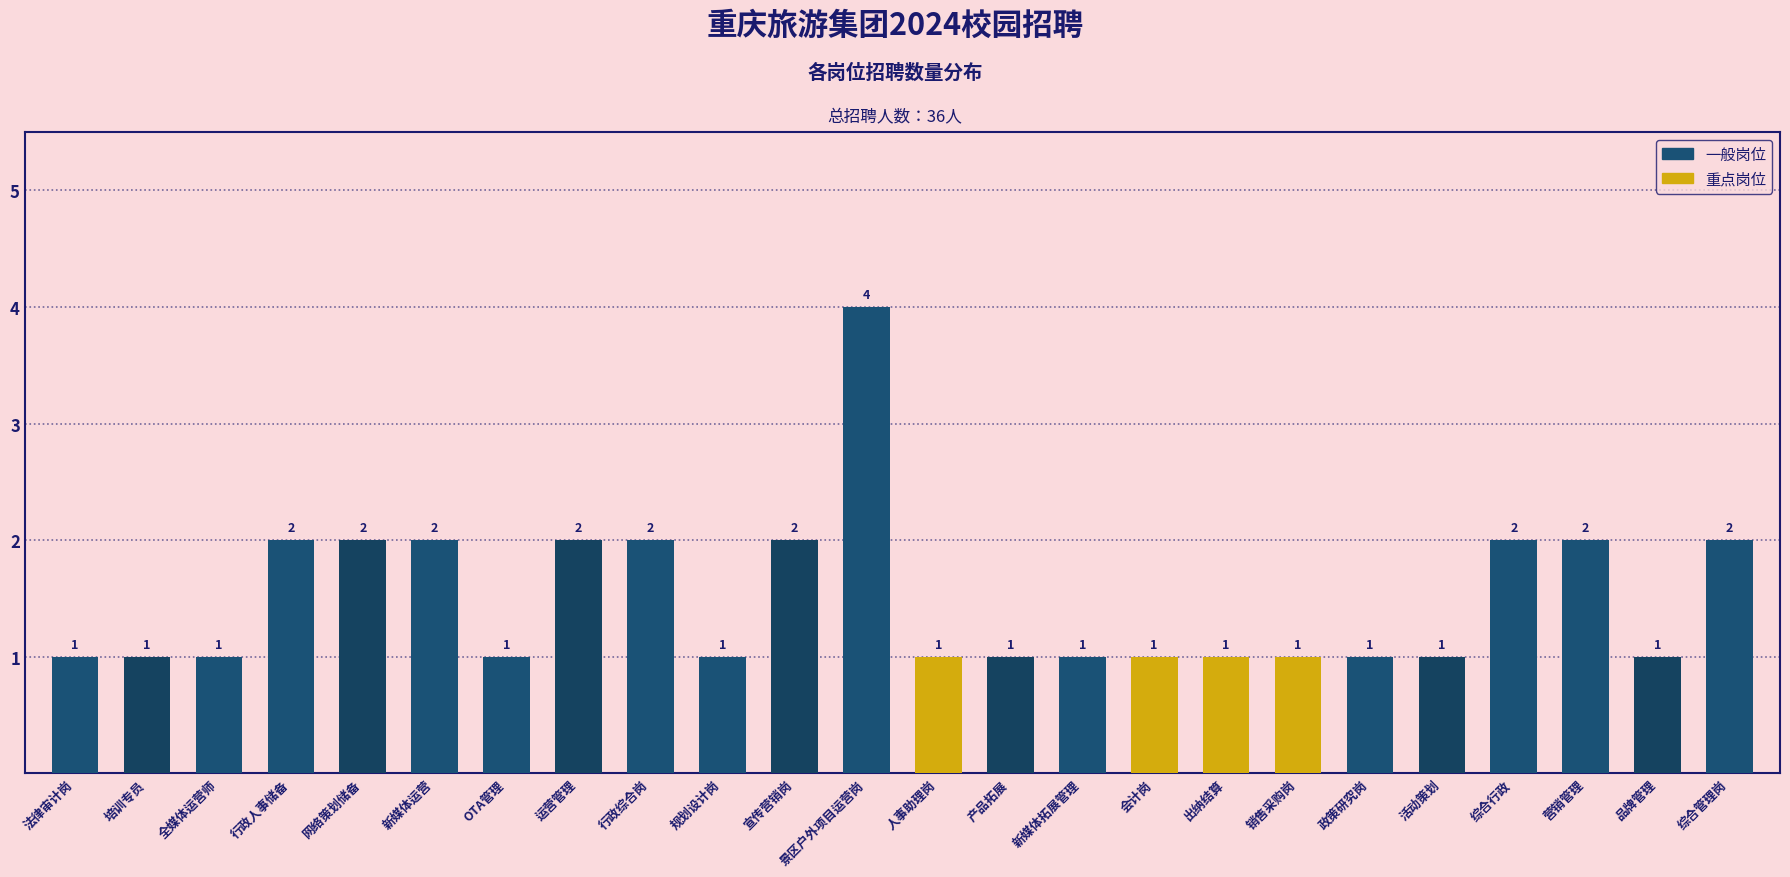

What is the greatest value displayed?

4